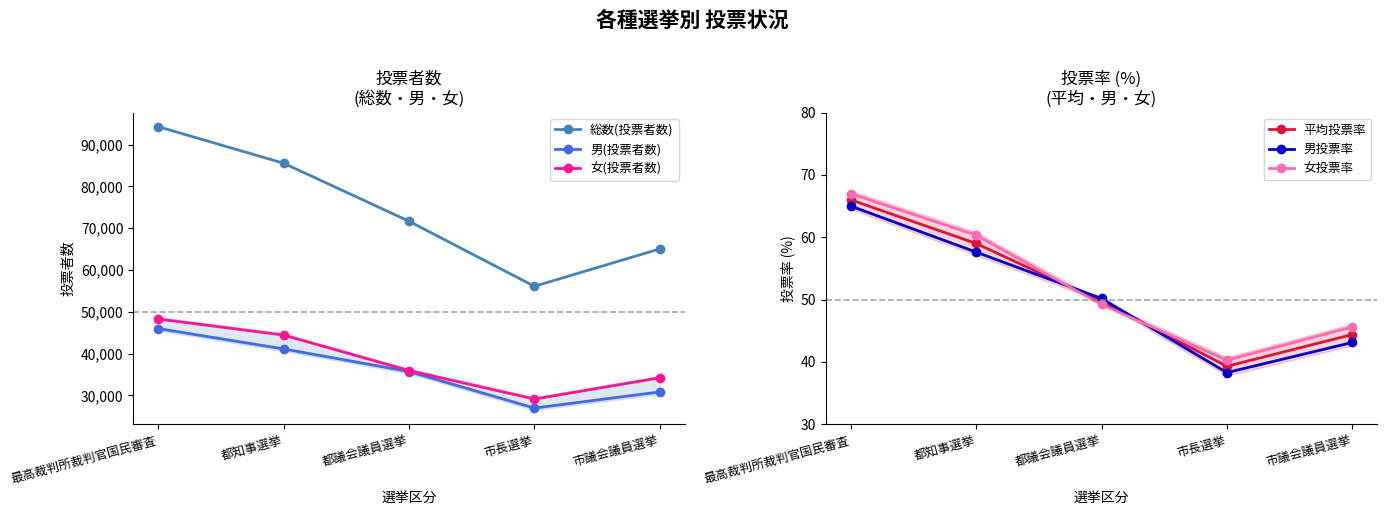

What is the sum of all 男(投票者数) values?

180695.0